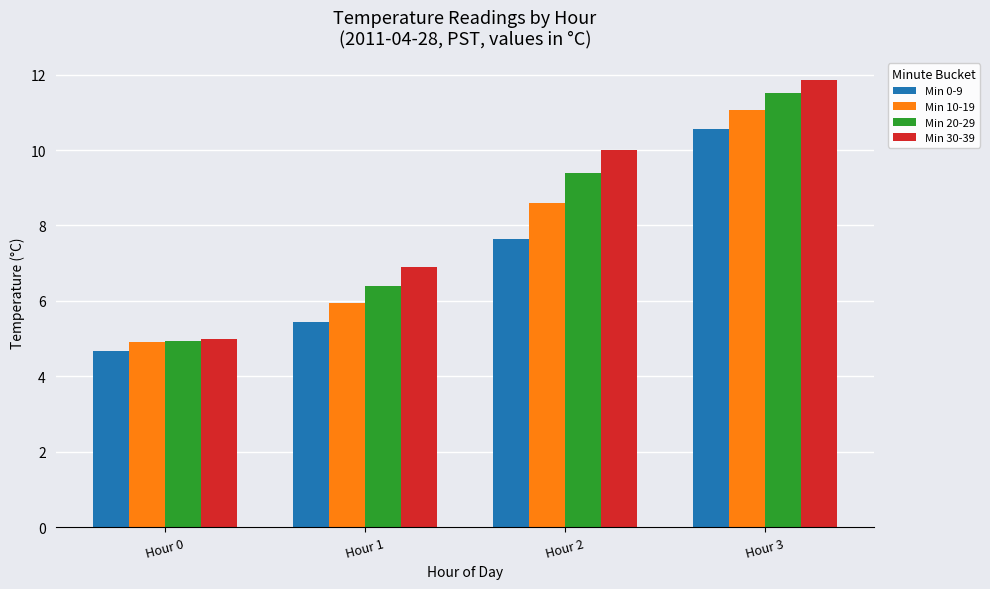

What is the smallest value displayed?

4.7